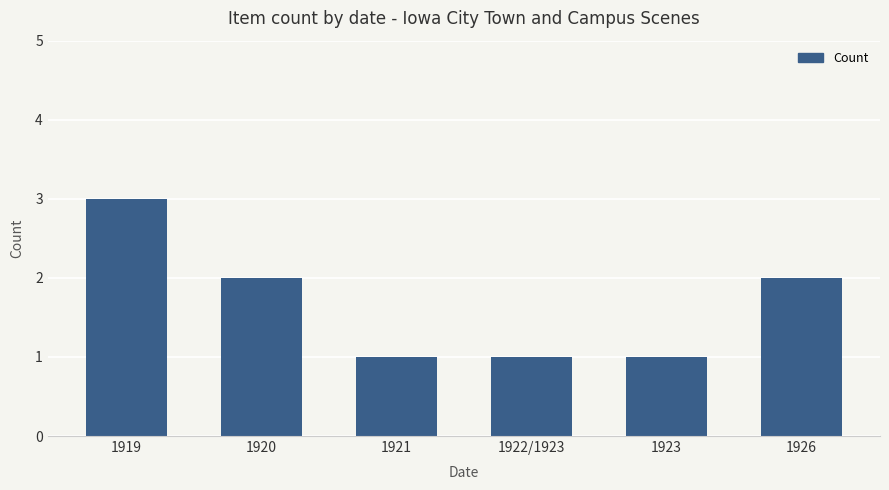

What is the average value?

2